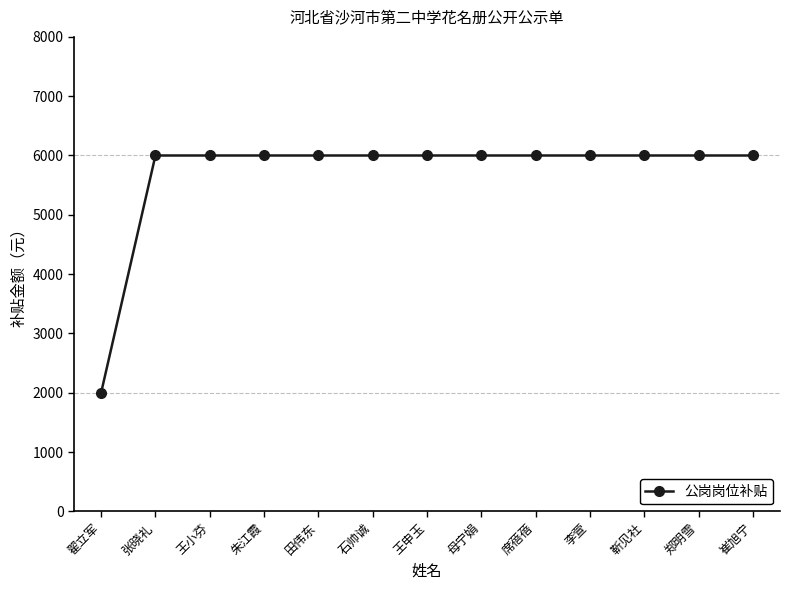

Is this an area chart (filled region under the line)?

No